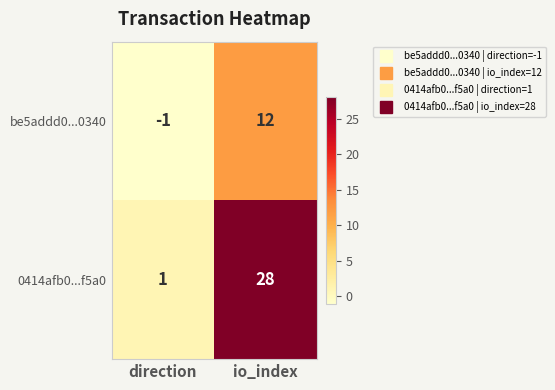

Which category has the highest value in the 0414afb0...f5a0 series?

io_index